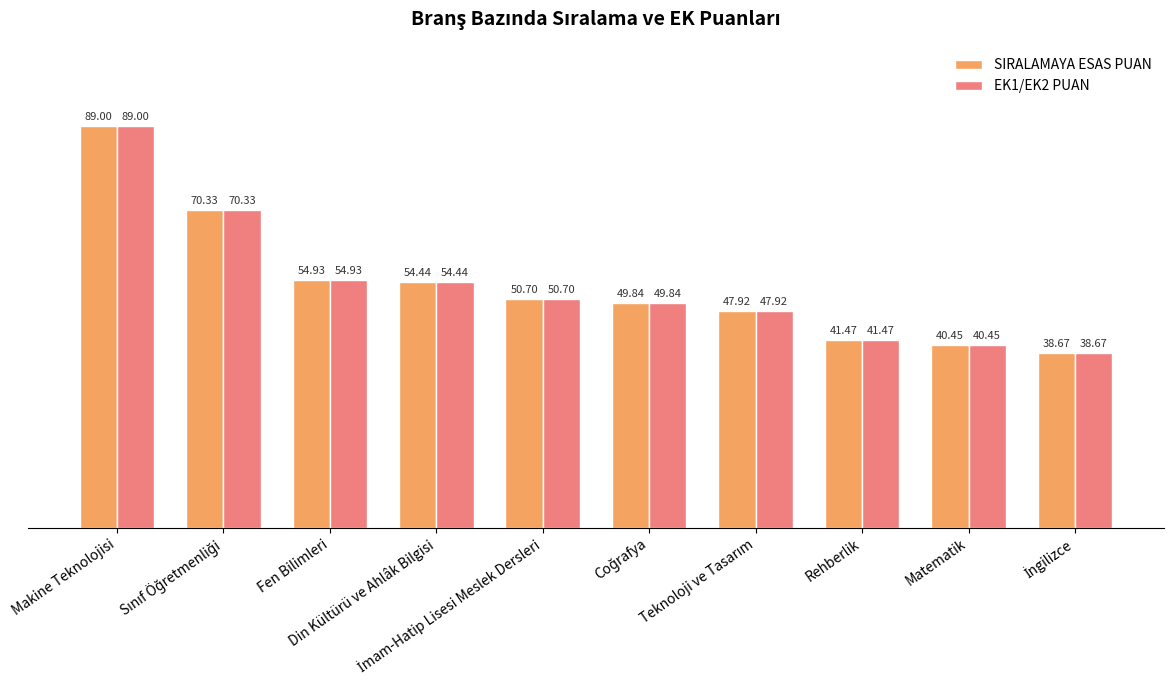

What is the sum of the SIRALAMAYA ESAS PUAN values at Fen Bilimleri and Rehberlik?

96.4